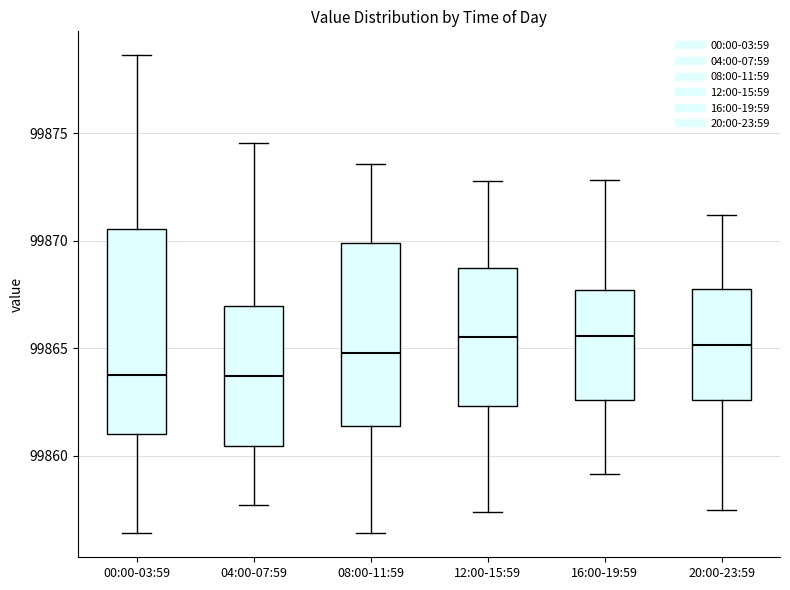

Reading left to right, read every box against the y-axis: the position of its median line, the range the box covers, and the ends of its whiskers. The values are not printed on the chart, so give them approximately, as read against the axis.

00:00-03:59: median 99864.0, box 99861.0 to 99870.5, whiskers 99856.5 to 99878.5
04:00-07:59: median 99863.5, box 99860.5 to 99867.0, whiskers 99857.5 to 99874.5
08:00-11:59: median 99865.0, box 99861.5 to 99870.0, whiskers 99856.5 to 99873.5
12:00-15:59: median 99865.5, box 99862.5 to 99869.0, whiskers 99857.5 to 99873.0
16:00-19:59: median 99865.5, box 99862.5 to 99867.5, whiskers 99859.0 to 99873.0
20:00-23:59: median 99865.0, box 99862.5 to 99867.5, whiskers 99857.5 to 99871.0